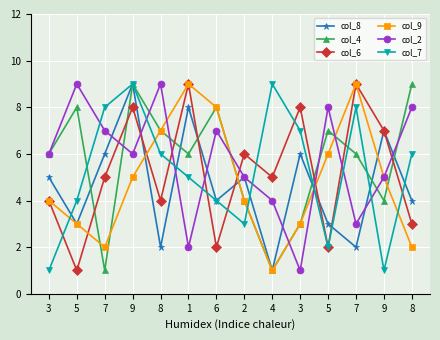

How many lines are shown in the chart?

6